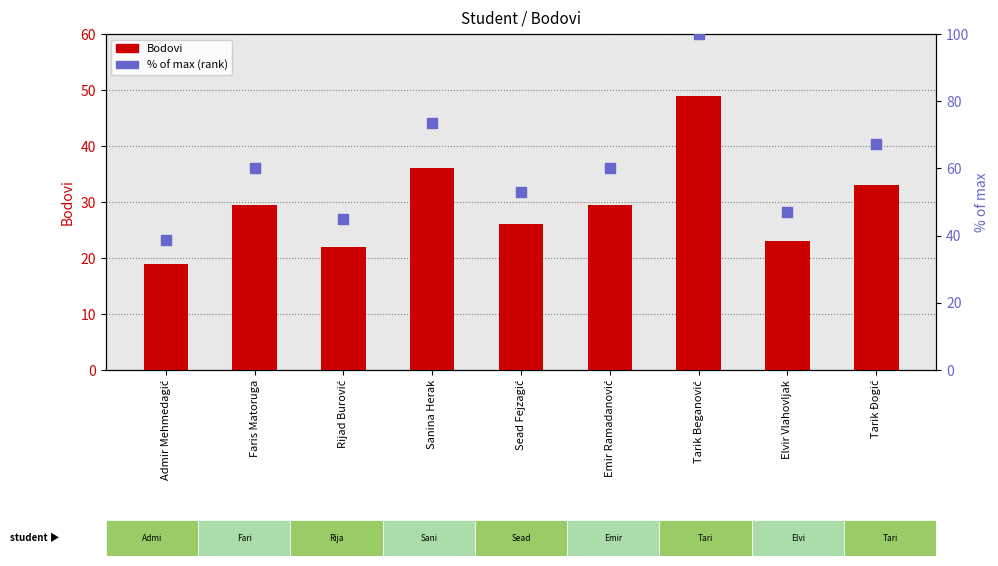

What are all the series names shown in the legend?

Bodovi, % of max (rank)